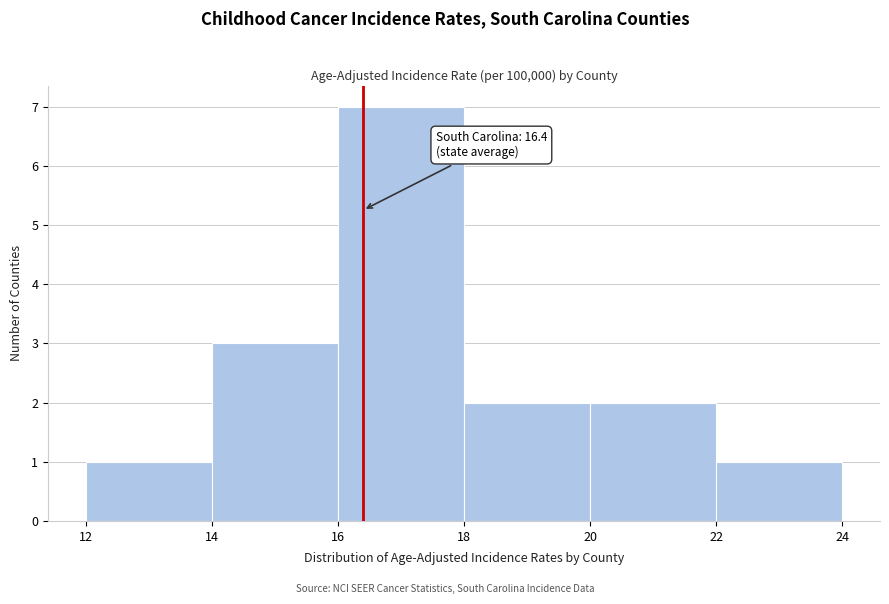

Over which range of the x-axis is the bar tallest?

16 to 18